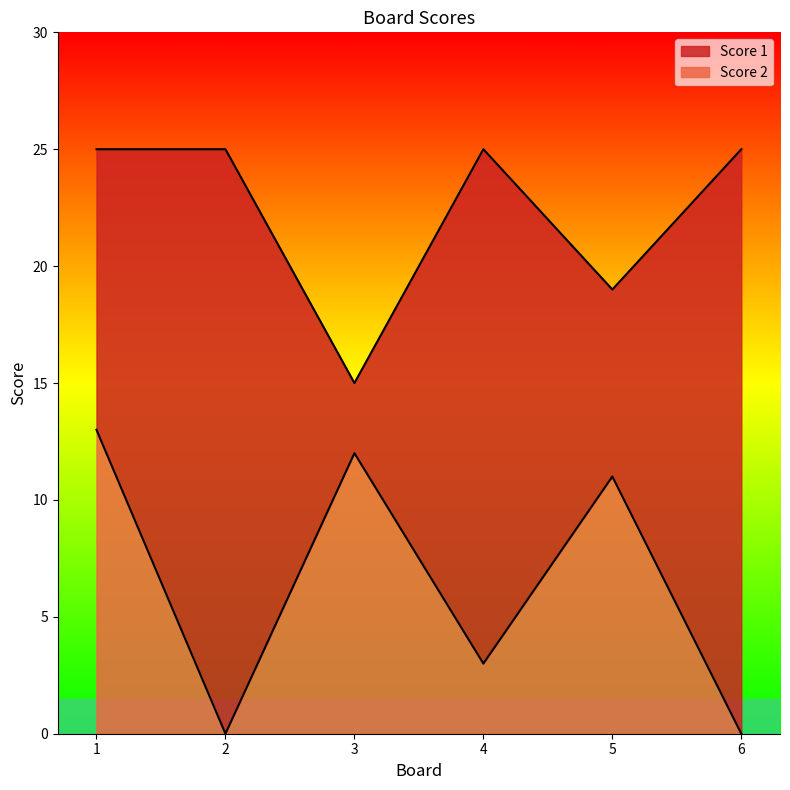

Which series changed the most between 1 and 6?

Score 2